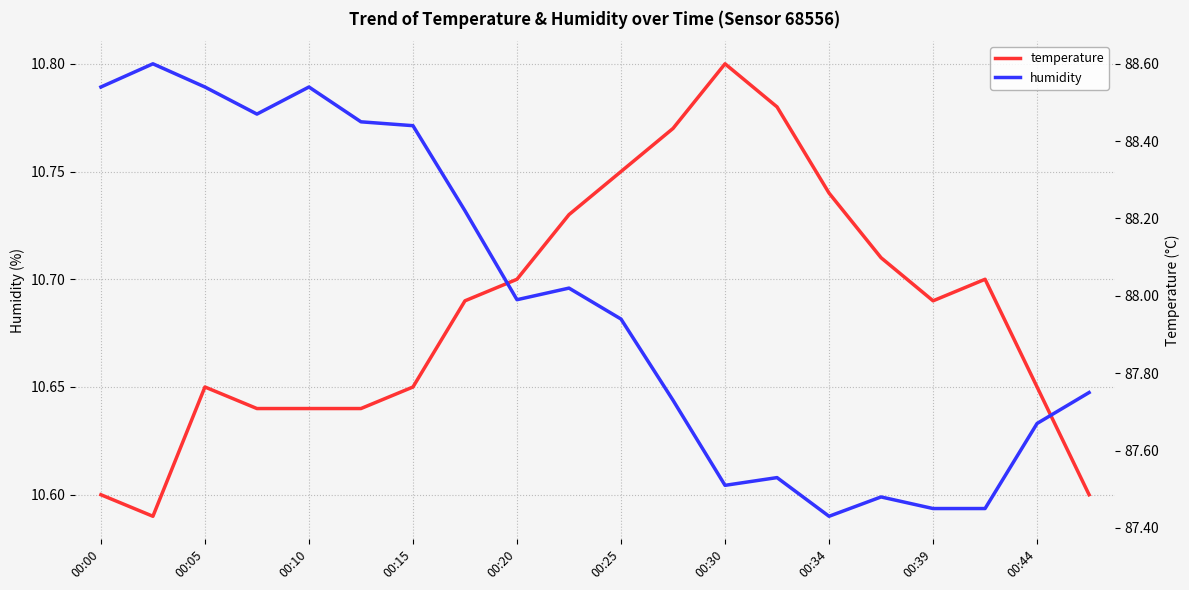

What is the value of the temperature point at the 1st from the left?

10.6